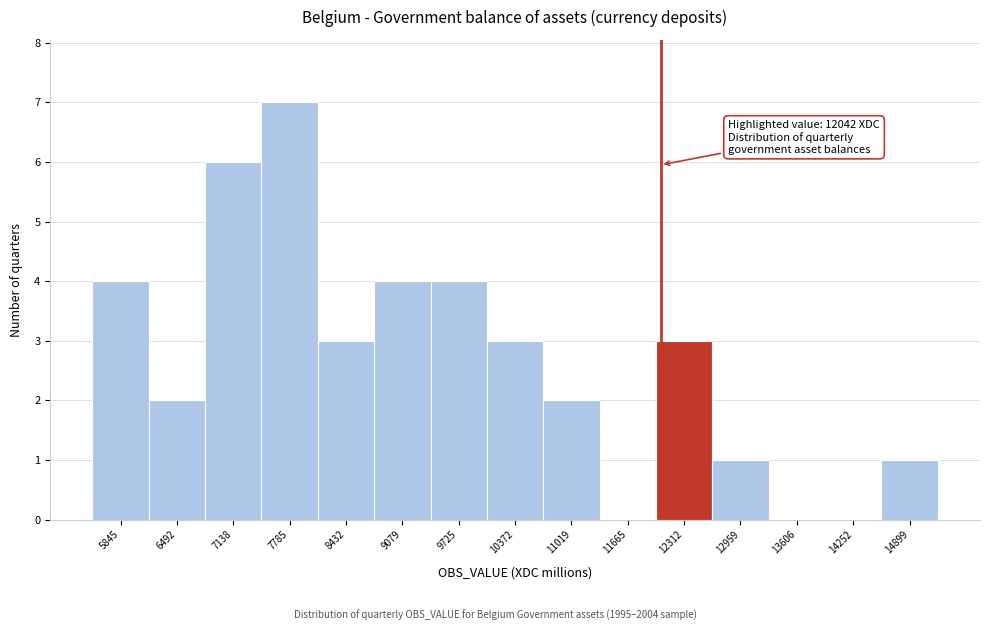

Over which range of the x-axis is the bar tallest?

7500 to 8100